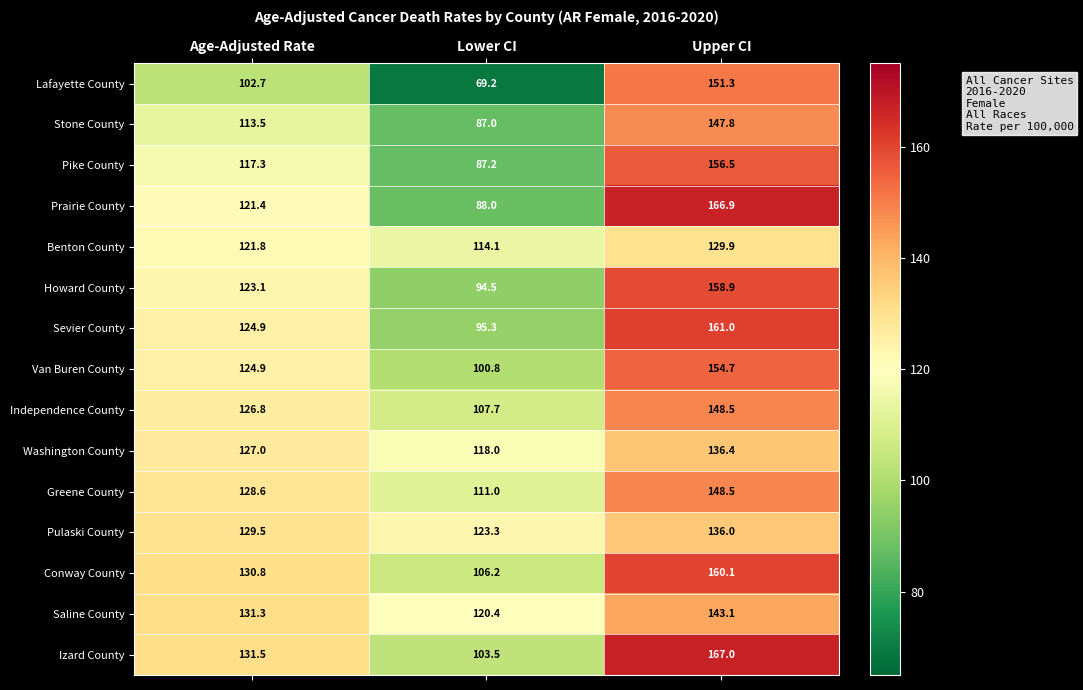

How many values in the Benton County series exceed 121?

2